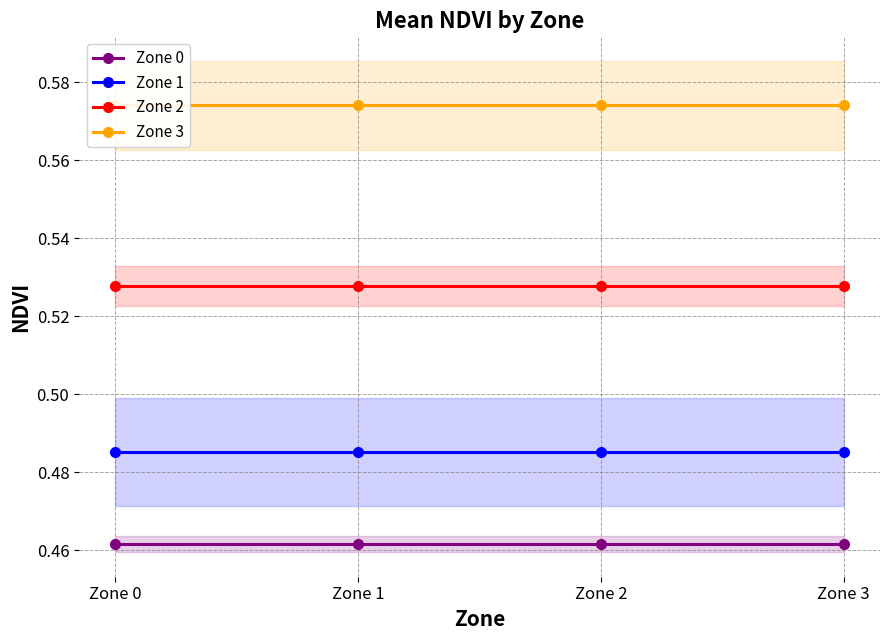

At which category does the chart reach its peak across all series?

Zone 0